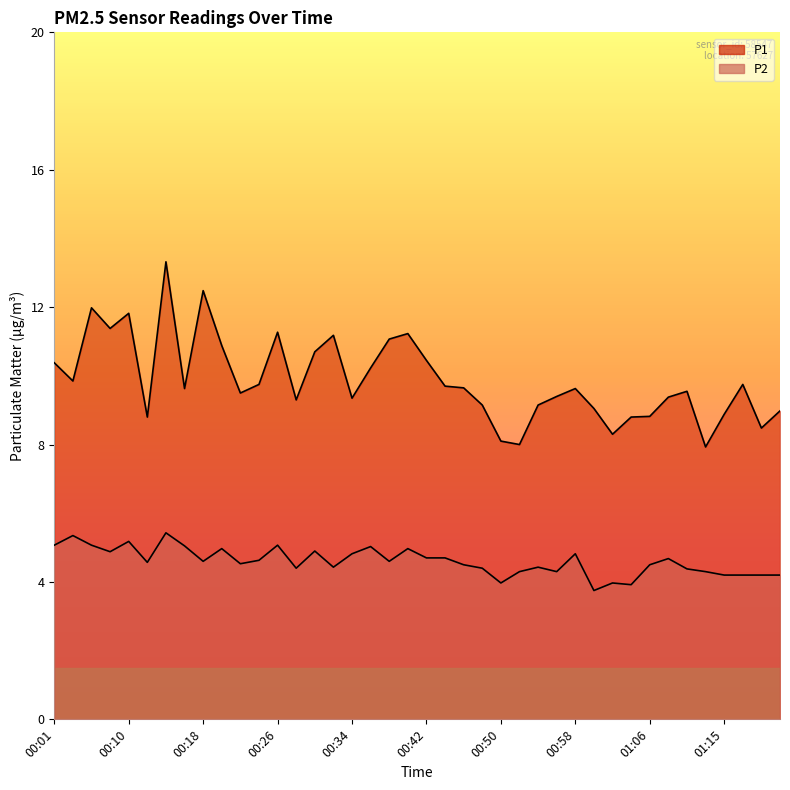

Which has a higher value, 00:26 or 00:01?

00:26